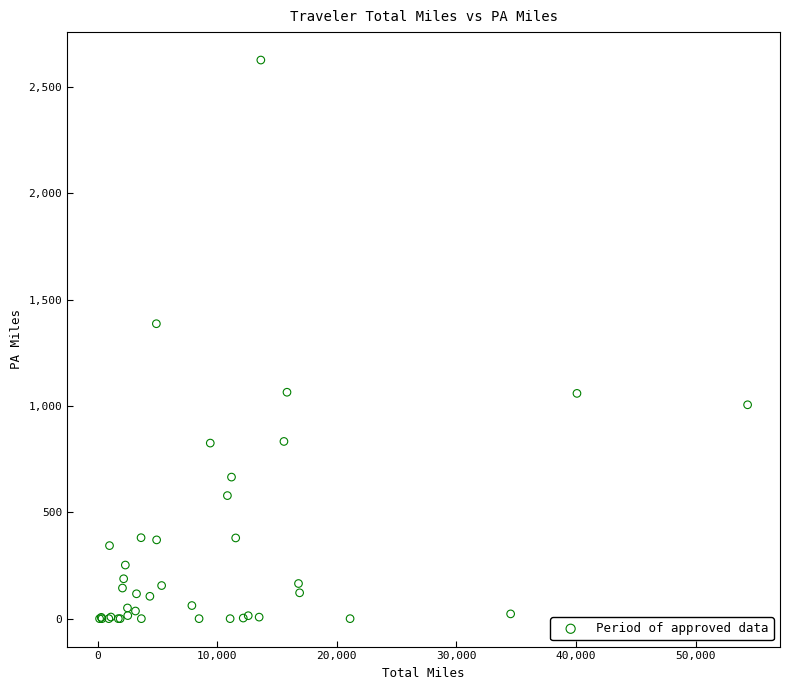

What Y value in the scatter plot is closest to 1312?

1386.4